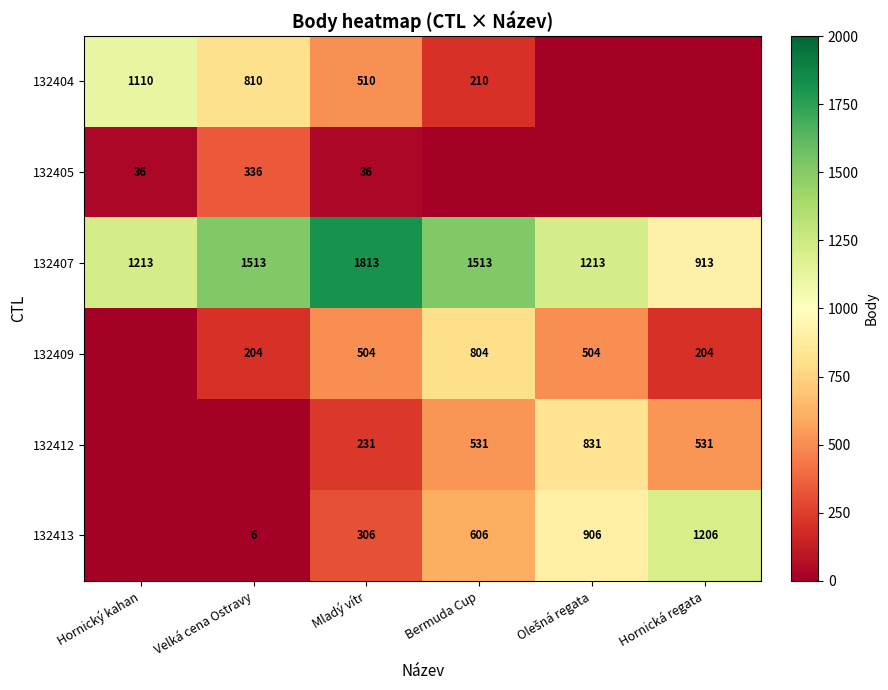

Rank the series at Mladý vítr from lowest to highest value.

132405, 132412, 132413, 132409, 132404, 132407